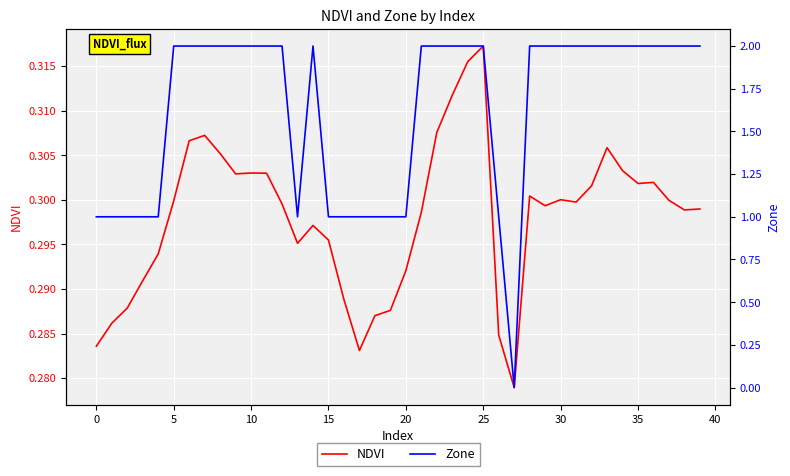

At how many categories does at least one series exceed 0?

40